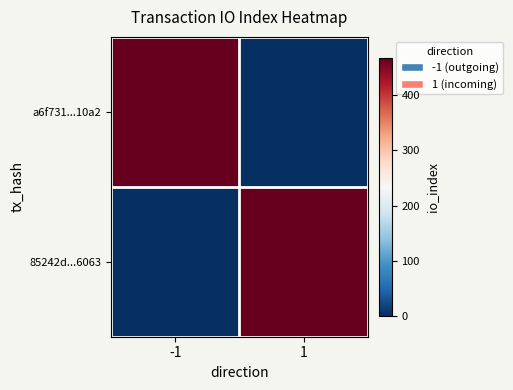

Reading left to right, extract all data points from this chart.

a6f731...10a2: -1=468	1=0
85242d...6063: -1=0	1=468